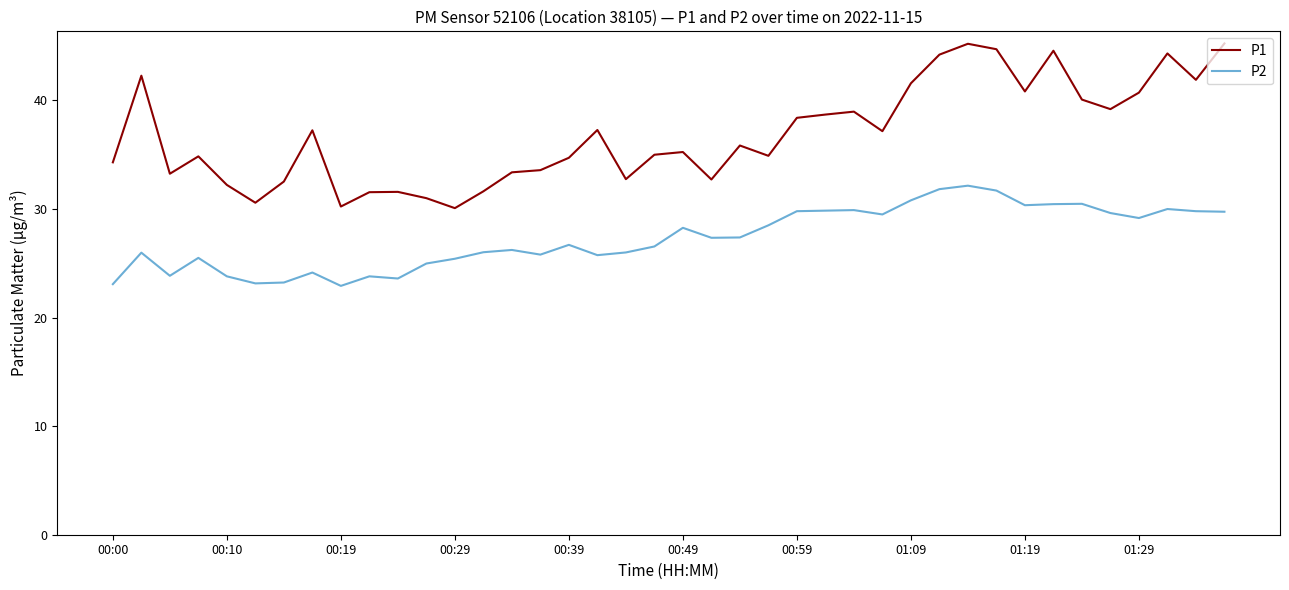

What is the difference between the maximum and minimum values in the P2 series?

9.2